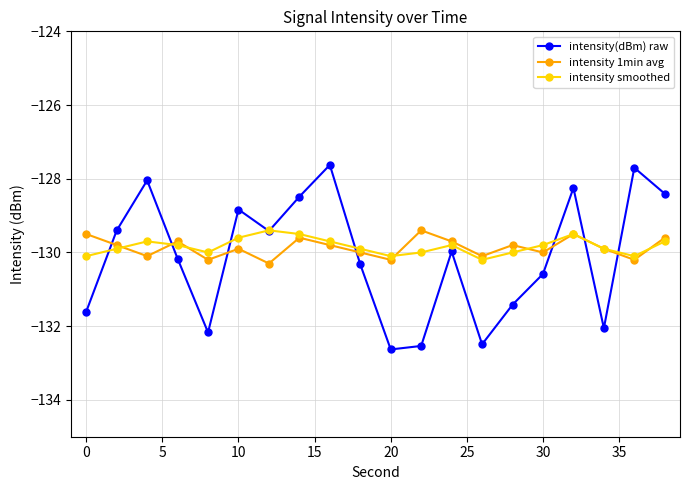

How many lines are shown in the chart?

3